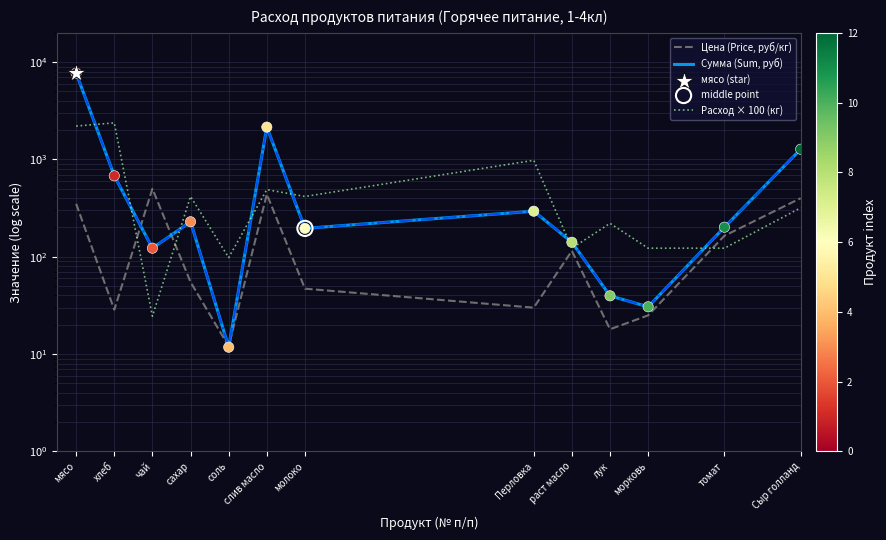

Is the value of Цена (Price, руб/кг) at сахар greater than the value of Расход × 100 (кг) at хлеб?

No